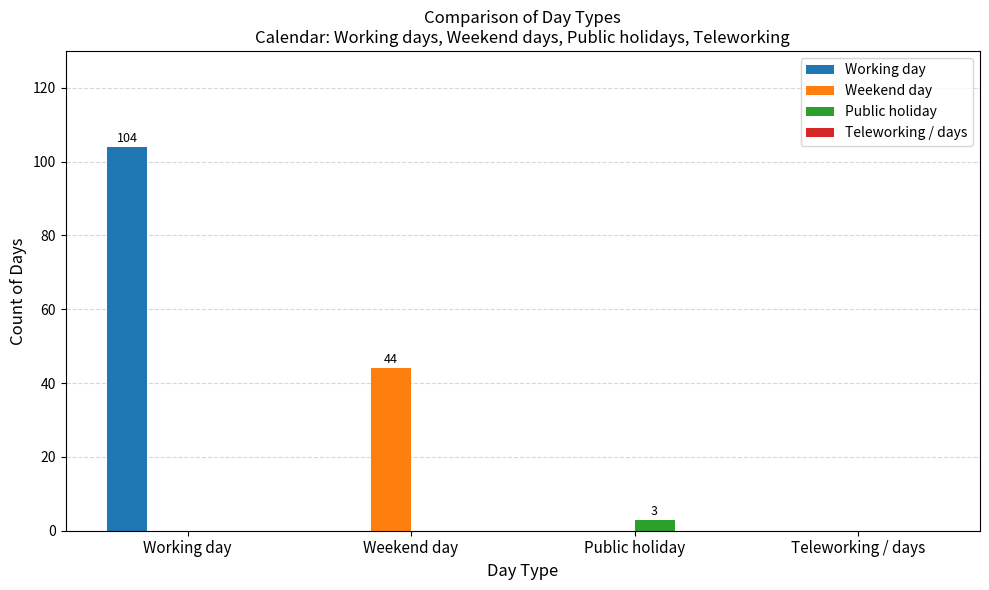

How many groups of bars are there?

4